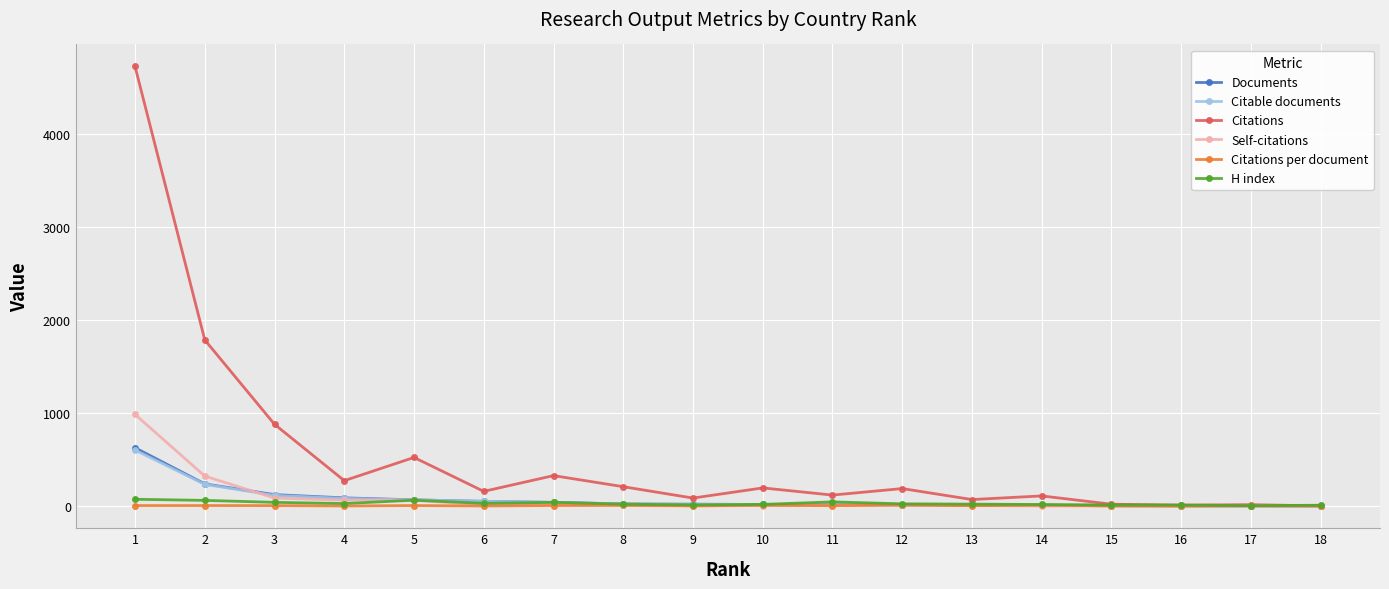

What is the difference between the maximum and minimum values in the Self-citations series?

986.0